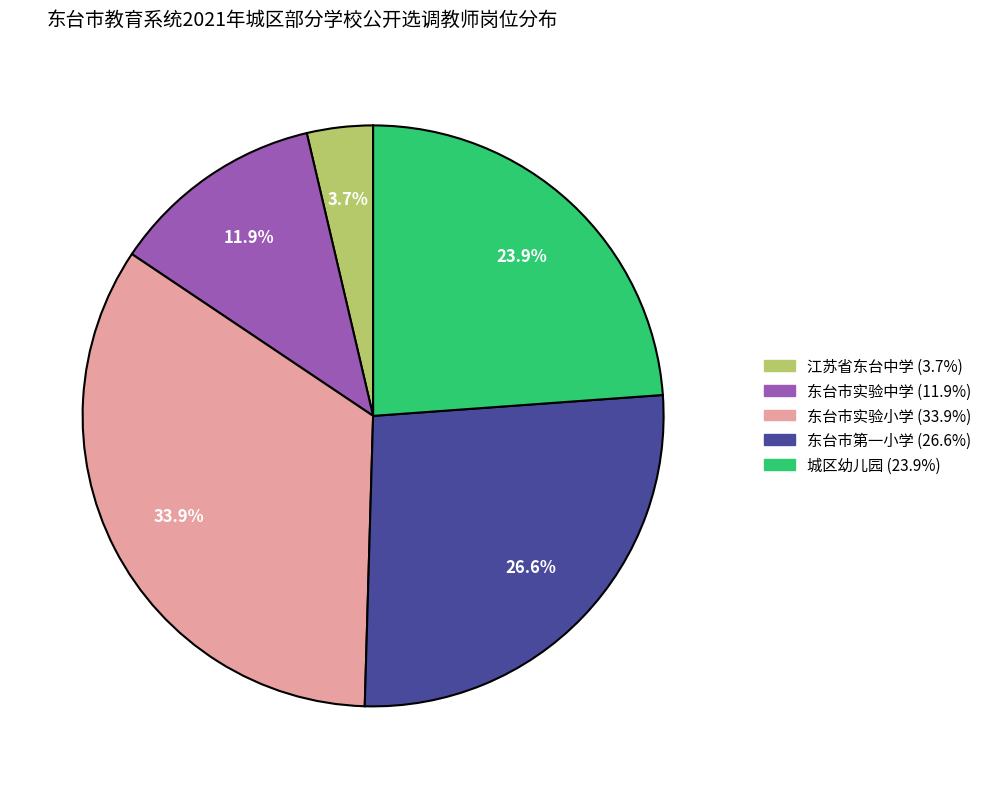

To the nearest percent, what is the difference between the 东台市实验小学 and 东台市第一小学 slice percentages?

7%